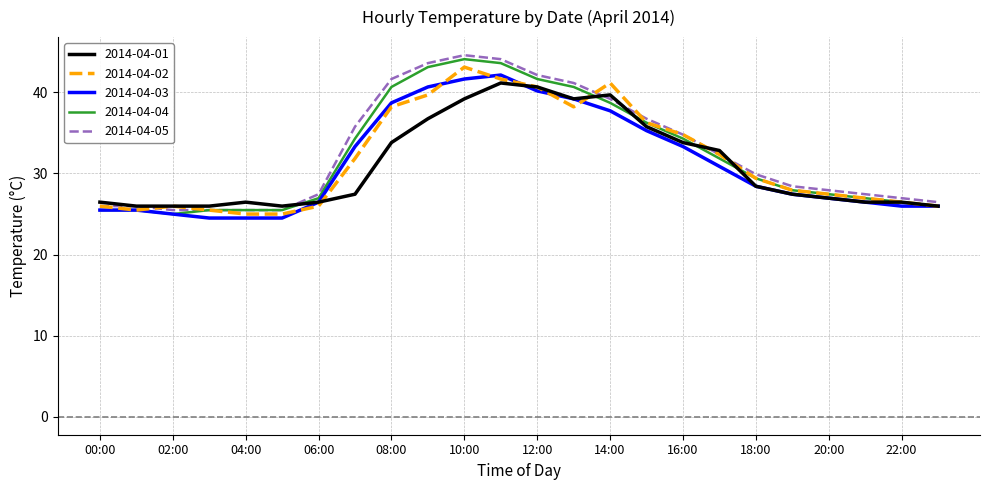

What is the maximum value shown in the chart?

44.6